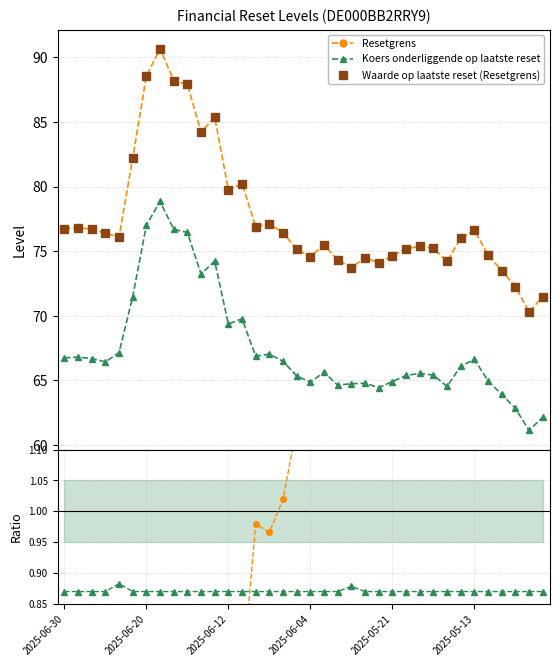

What is the average value of the Koers onderliggende op laatste reset series?

67.5